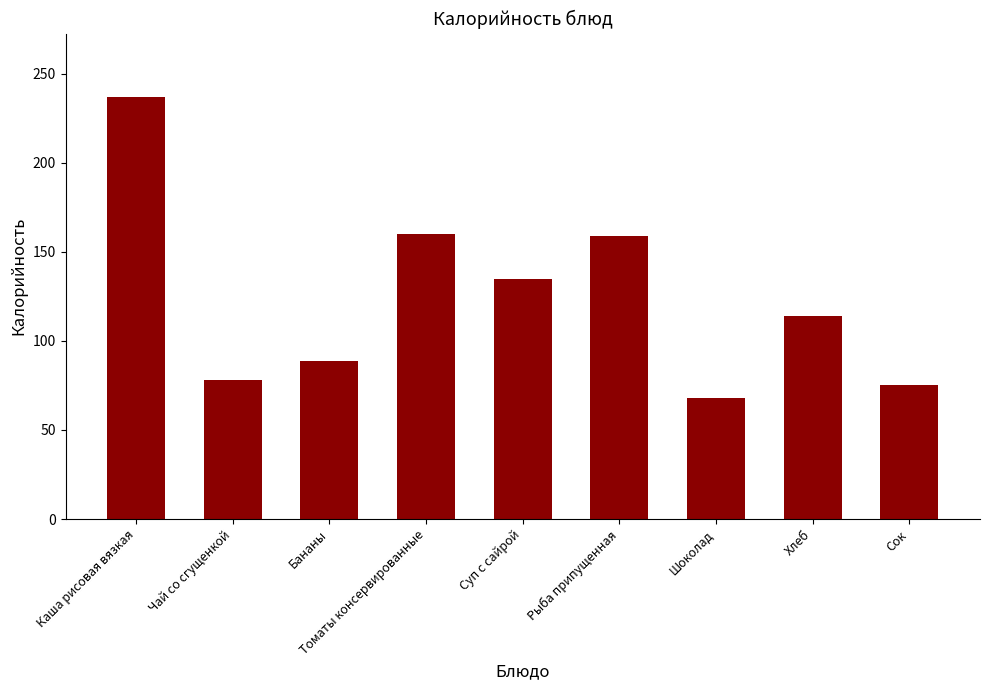

How many bars are there in total?

9